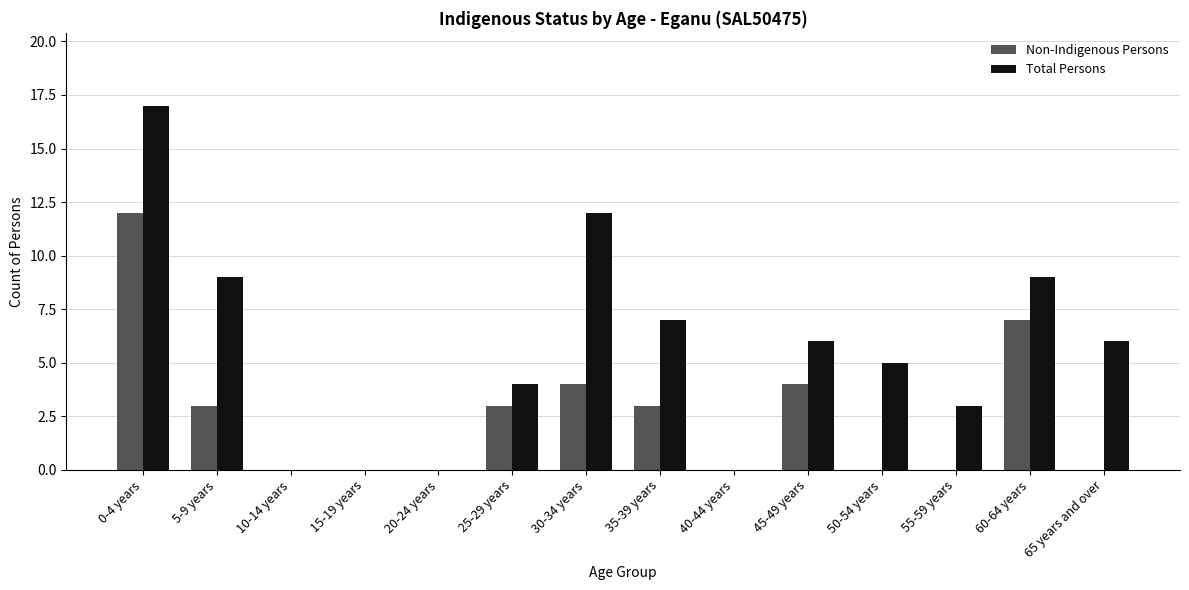

Is the value of Total Persons at 10-14 years greater than the value of Non-Indigenous Persons at 45-49 years?

No